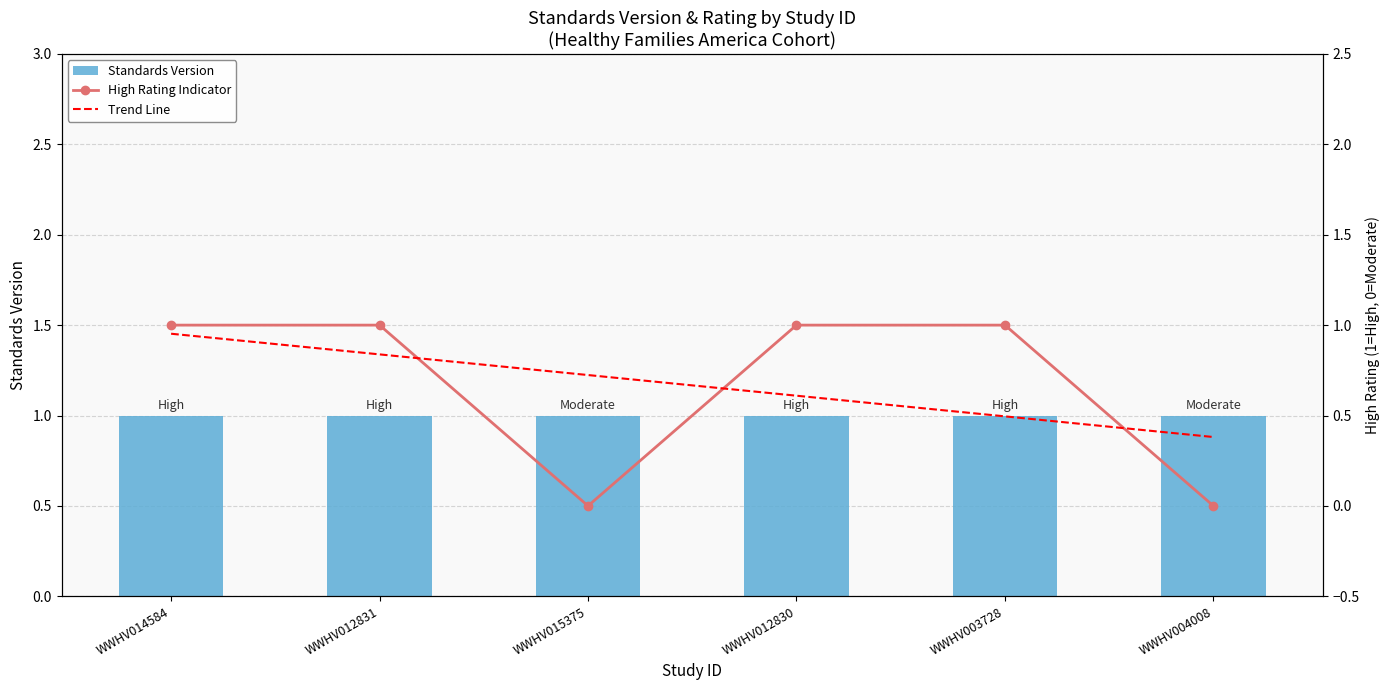

Does the chart contain stacked bars?

No